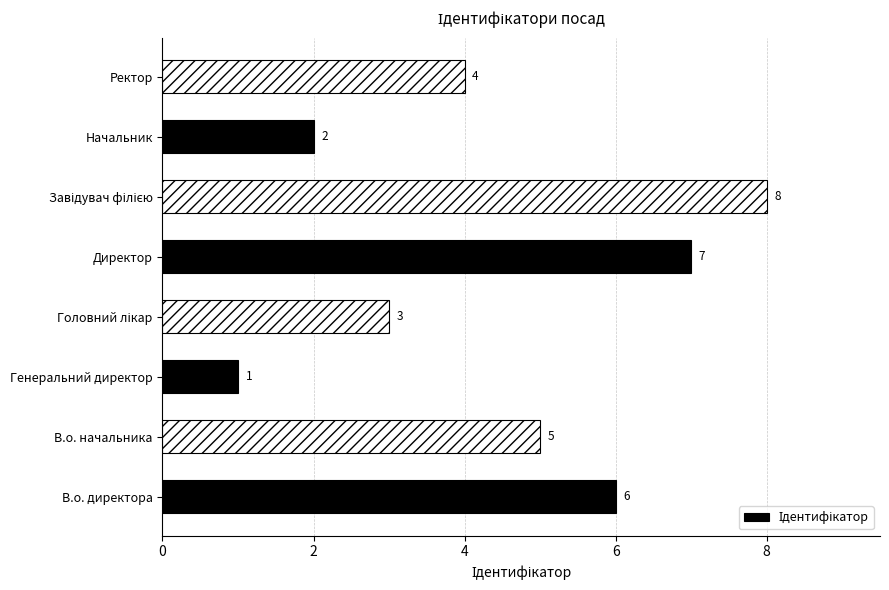

Between Ректор and Генеральний директор, which is larger?

Ректор